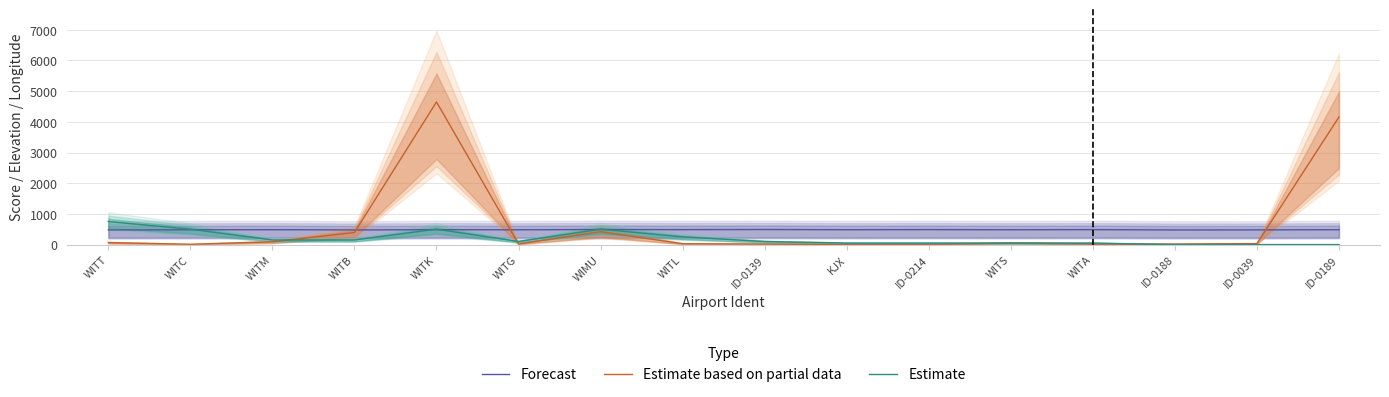

What is the difference between the second highest and minimum values in the Forecast series?

12.6